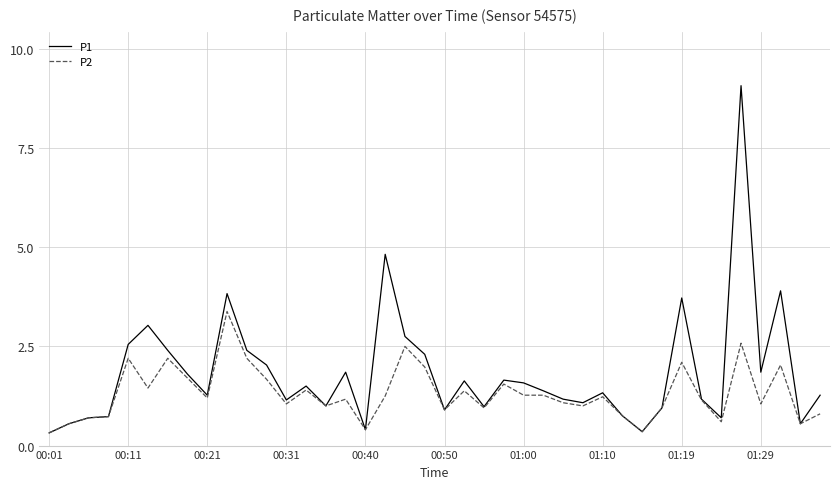

What is the difference between the second highest and minimum values in the P2 series?

2.3